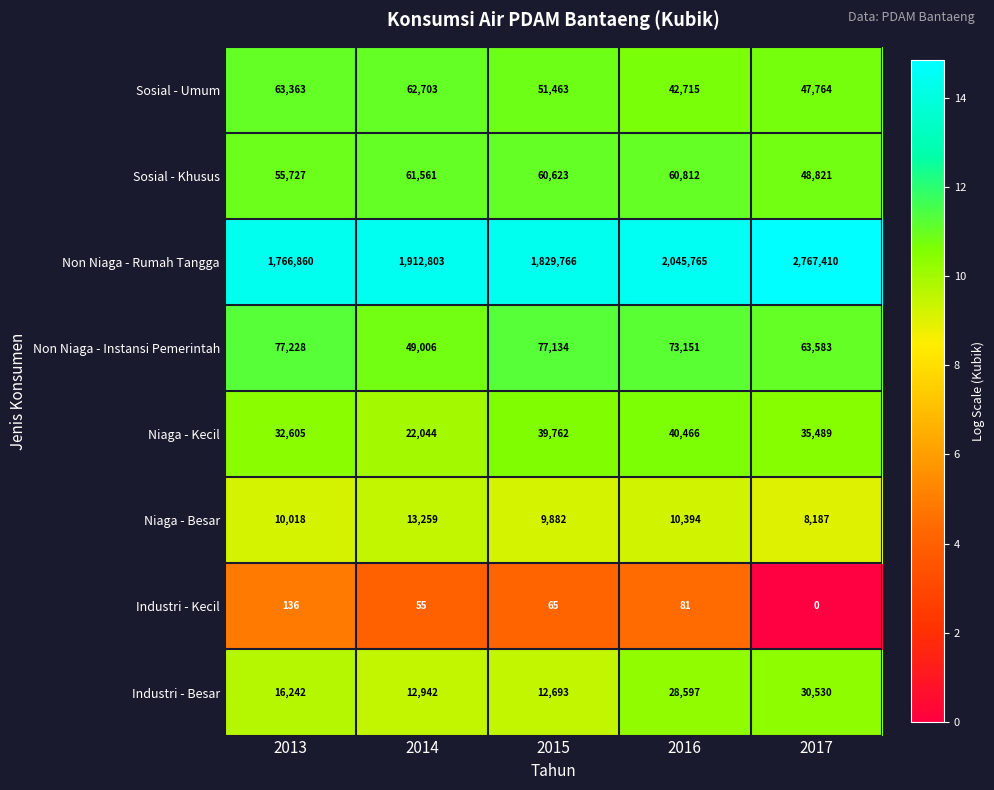

At which category does the chart reach its minimum across all series?

2017